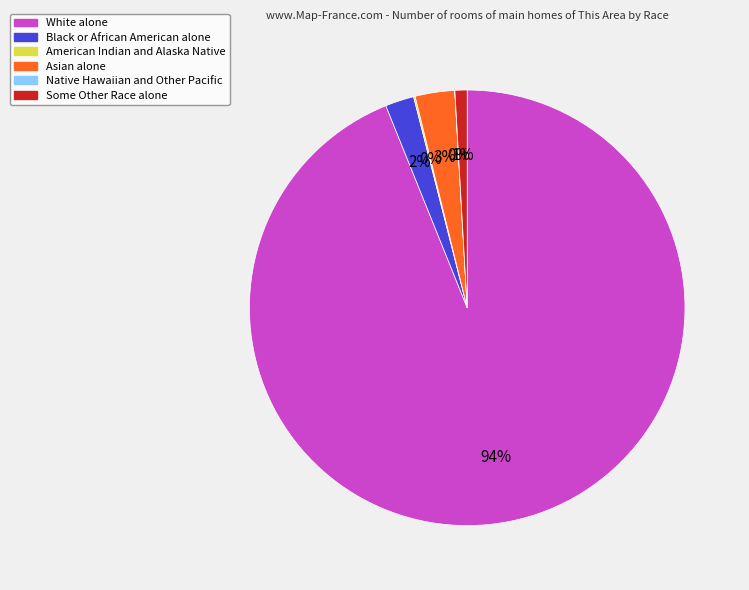

Does any single category account for the majority?

Yes